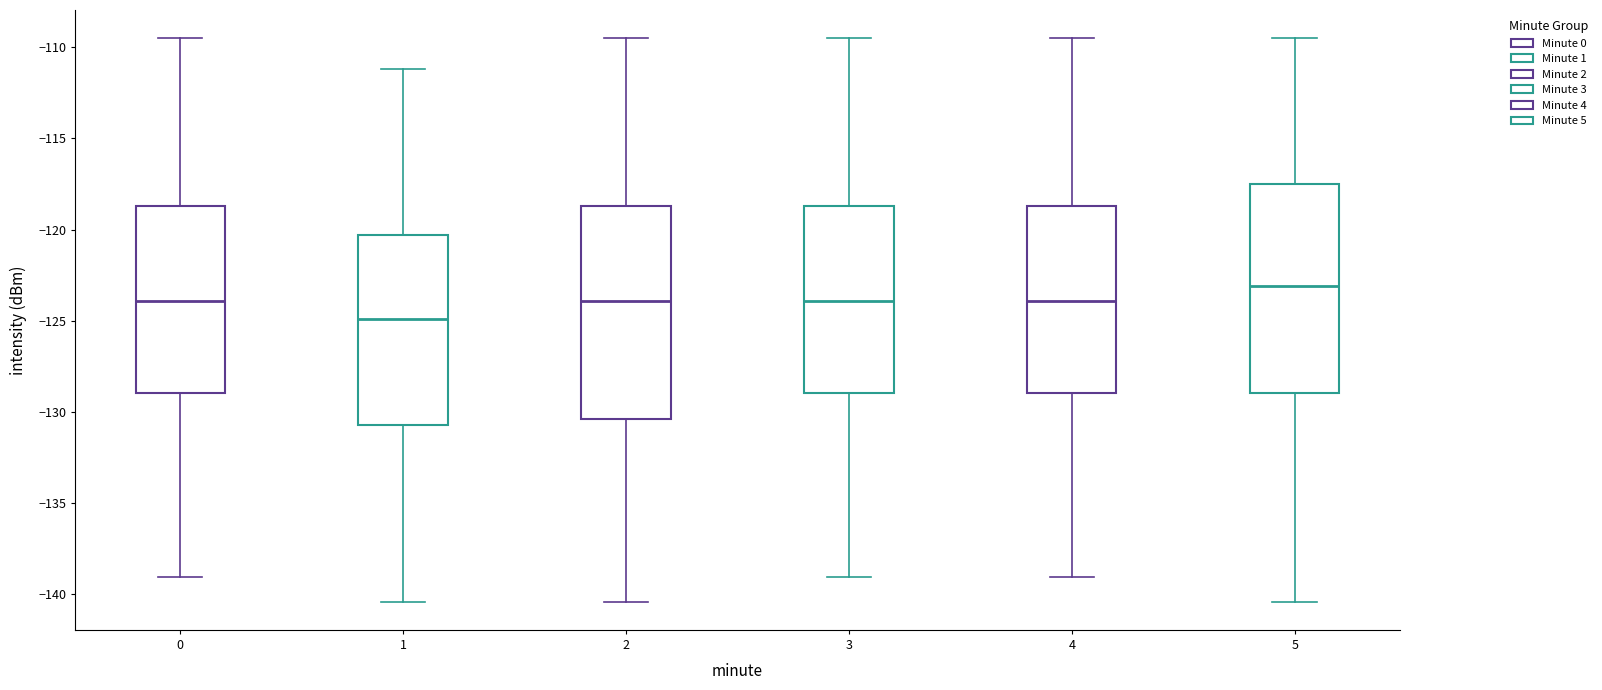

Reading left to right, transcribe this box plot: for each box, give where its median line is, the range the box spans, and where its two whiskers end, as read against the y-axis. The values are not printed on the chart, so give them approximately, as read against the axis.

0: median -124.0, box -129.0 to -118.5, whiskers -139.0 to -109.5
1: median -125.0, box -130.5 to -120.5, whiskers -140.5 to -111.0
2: median -124.0, box -130.5 to -118.5, whiskers -140.5 to -109.5
3: median -124.0, box -129.0 to -118.5, whiskers -139.0 to -109.5
4: median -124.0, box -129.0 to -118.5, whiskers -139.0 to -109.5
5: median -123.0, box -129.0 to -117.5, whiskers -140.5 to -109.5